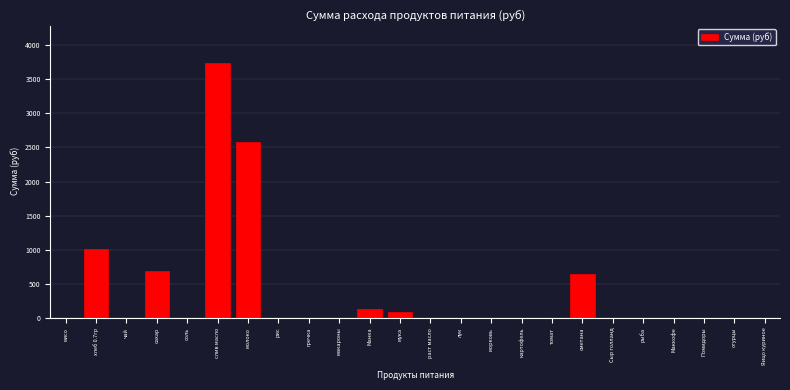

What is the greatest value displayed?

3739.3